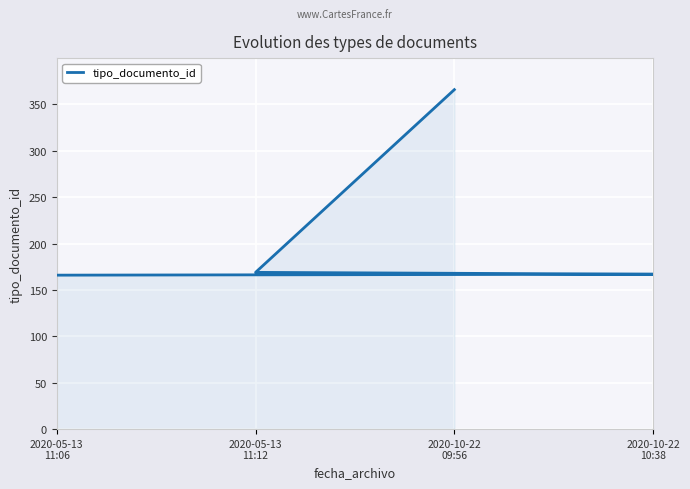

True or false: the data shows 166 at 2020-05-13
11:06.

True